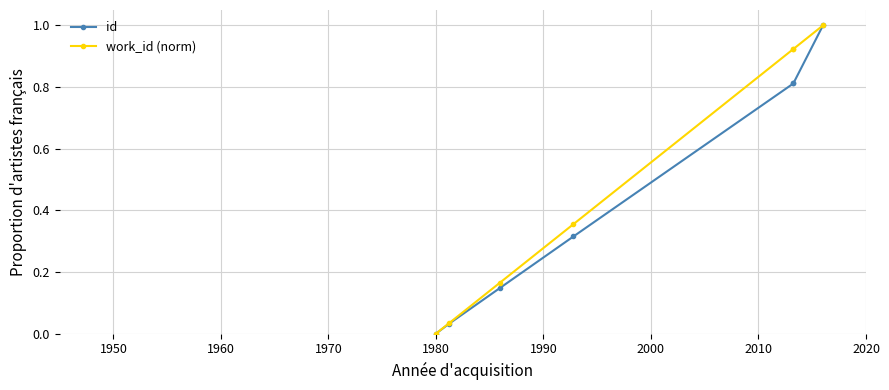

What is the difference between the second highest and second lowest values in the work_id (norm) series?

0.9